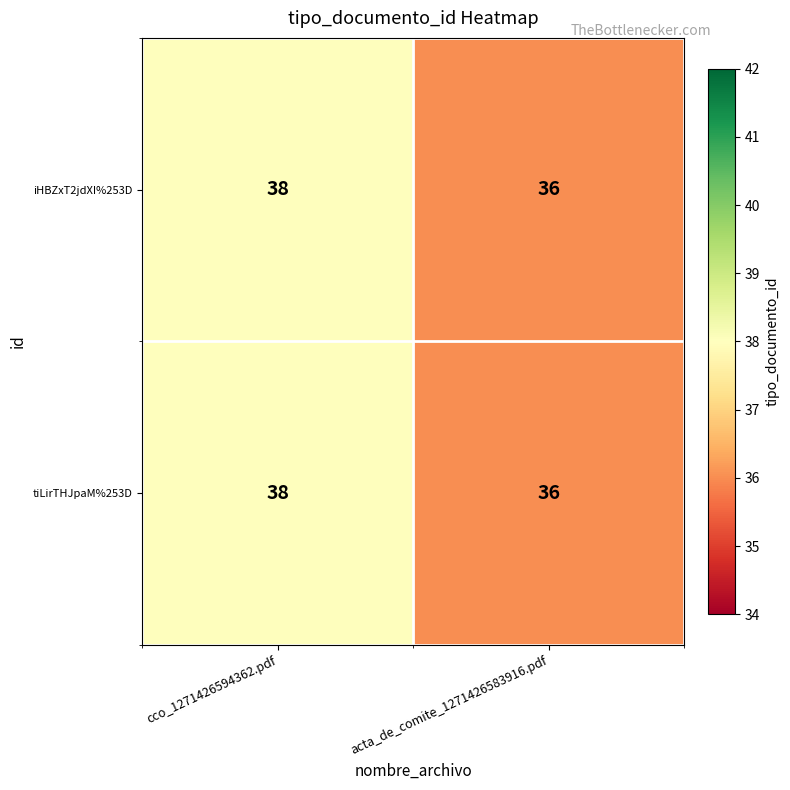

Reading left to right, what are all the values shown in this chart?

iHBZxT2jdXI%253D: 38	36
tiLirTHJpaM%253D: 38	36